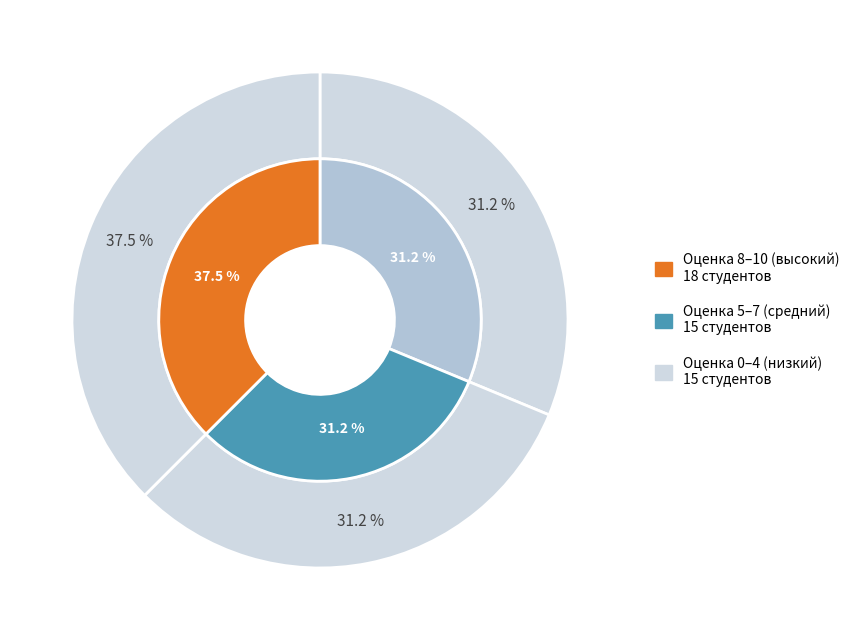

Count the number of slices in the pie.

9